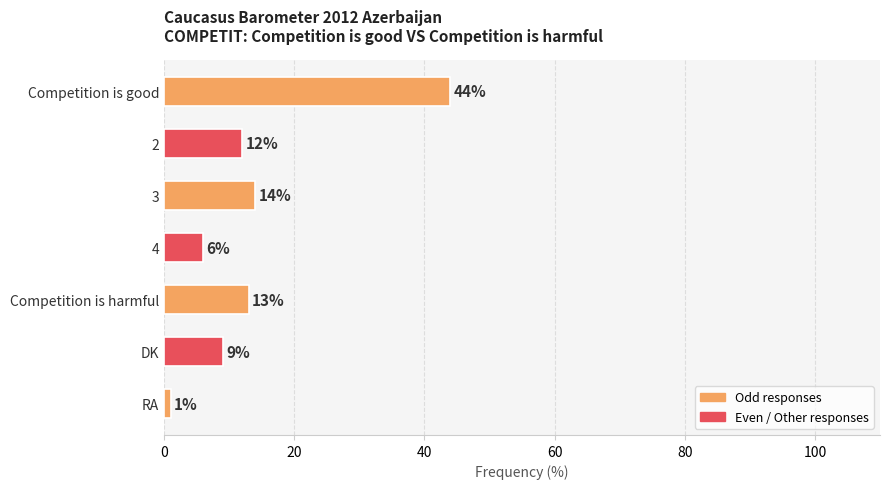

What is the smallest value displayed?

1